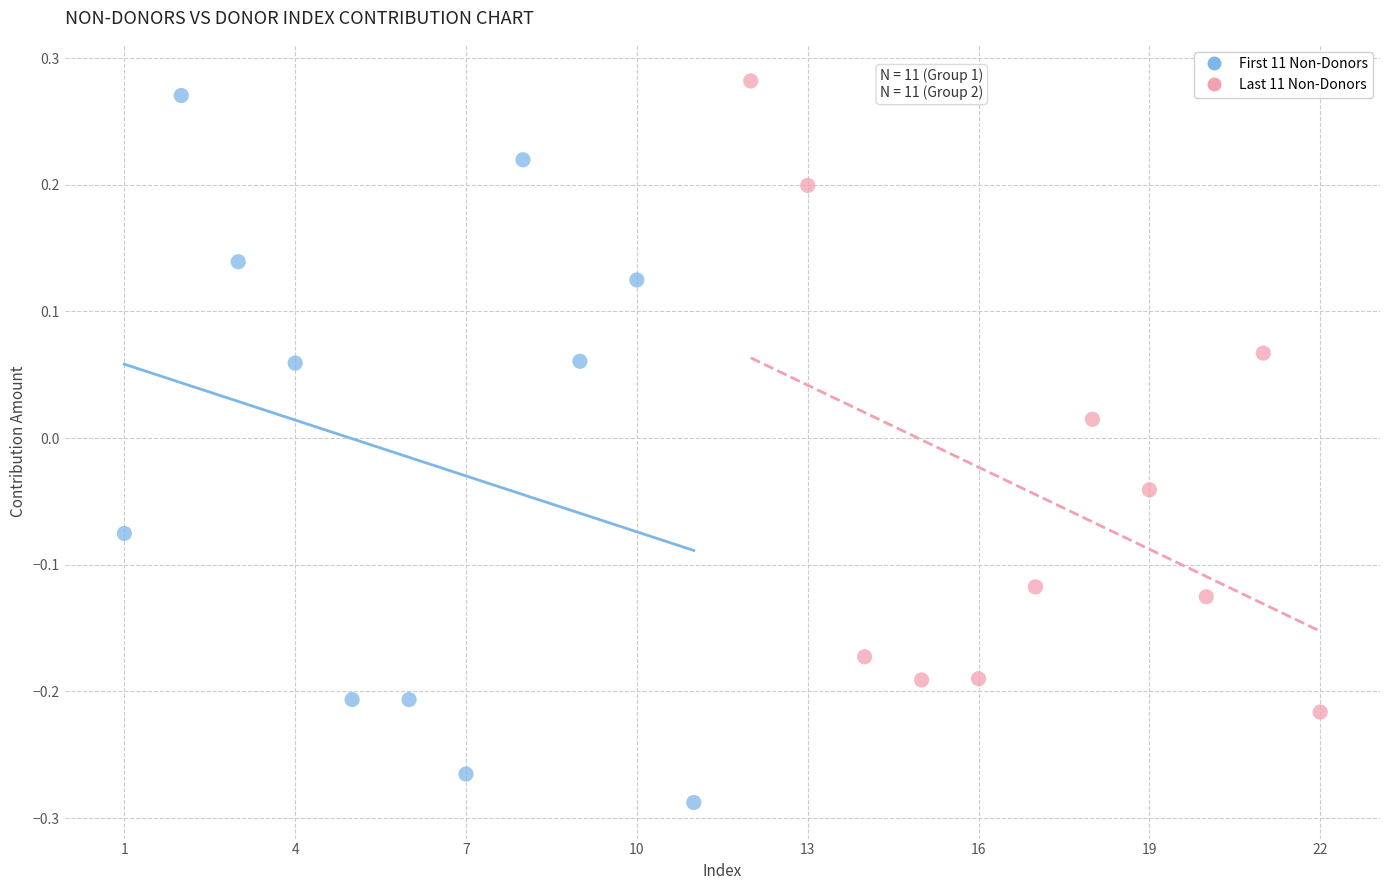

Which series reaches the minimum Y coordinate?

First 11 Non-Donors